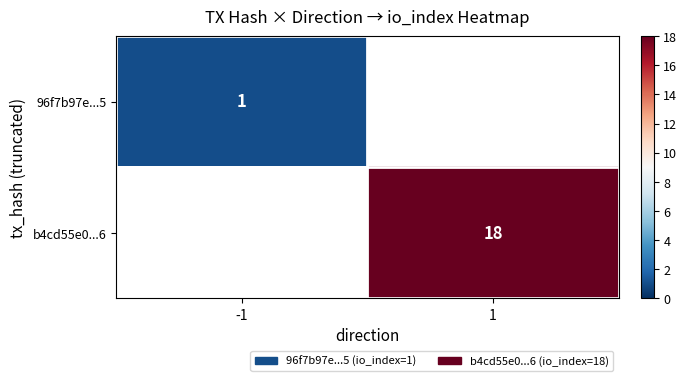

The b4cd55e0...6 series shows 6 at 1. True or false?

False